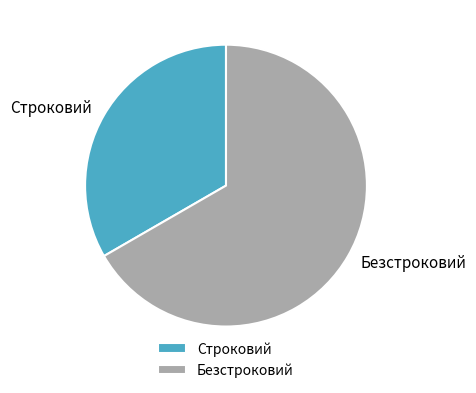

The Безстроковий slice represents 67% of the pie. True or false?

True